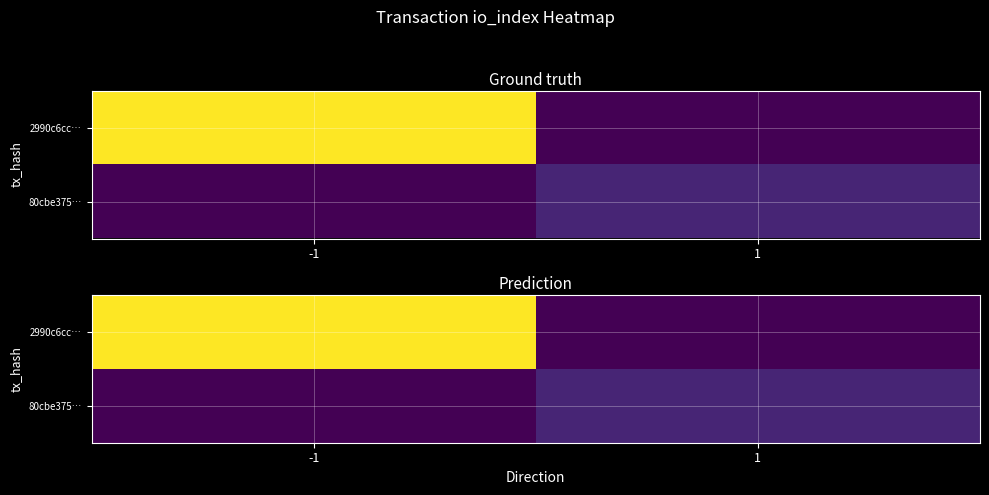

At which label does 80cbe375… reach its peak?

1